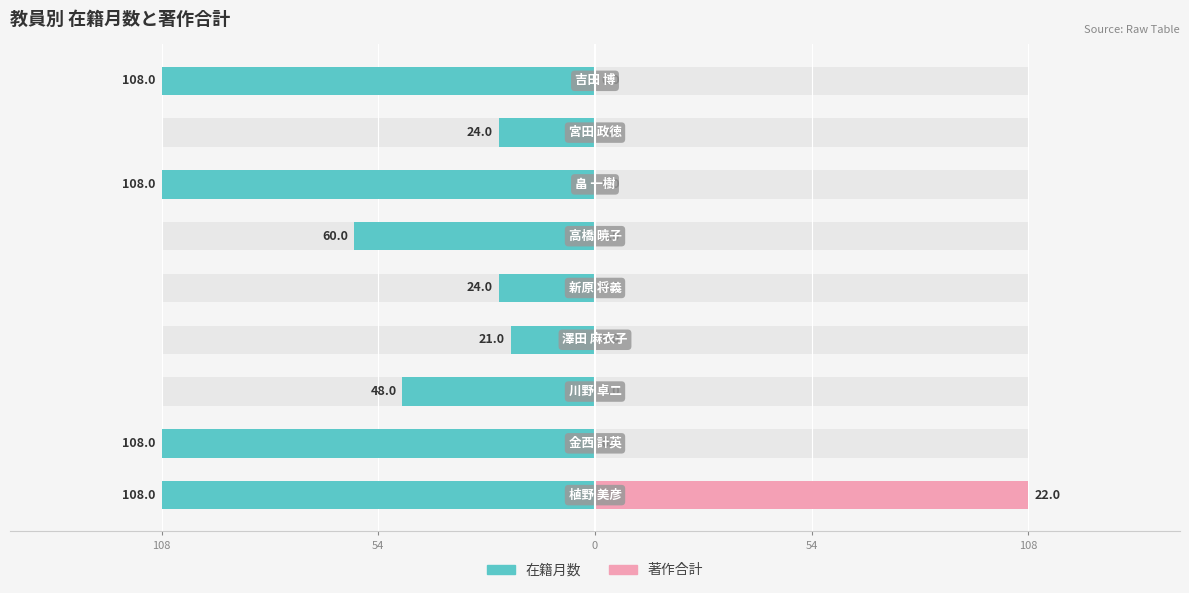

Does the chart contain stacked bars?

No